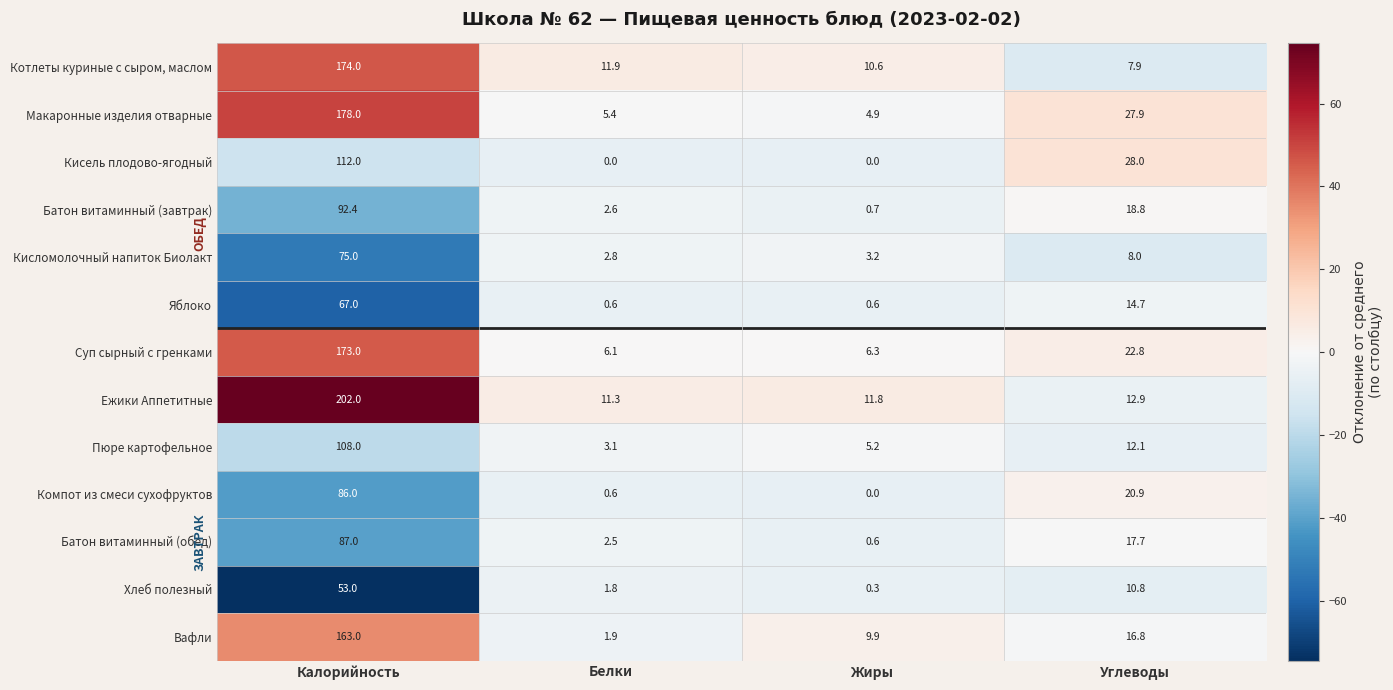

What is the lowest value of the Кисломолочный напиток Биолакт series?

2.8